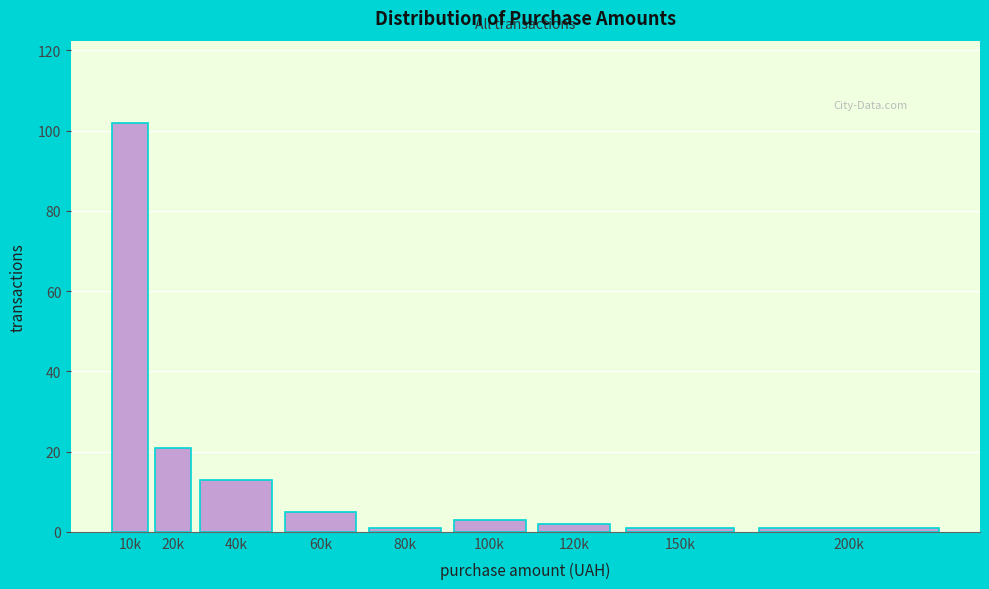

Reading left to right, list all the values displayed in this chart.

102	21	13	5	1	3	2	1	1